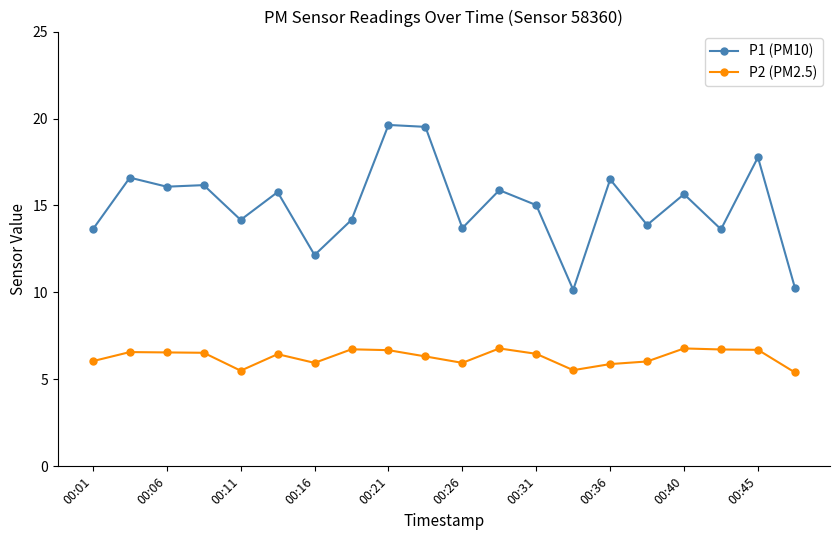

True or false: P2 (PM2.5) and P1 (PM10) cross at least once.

False